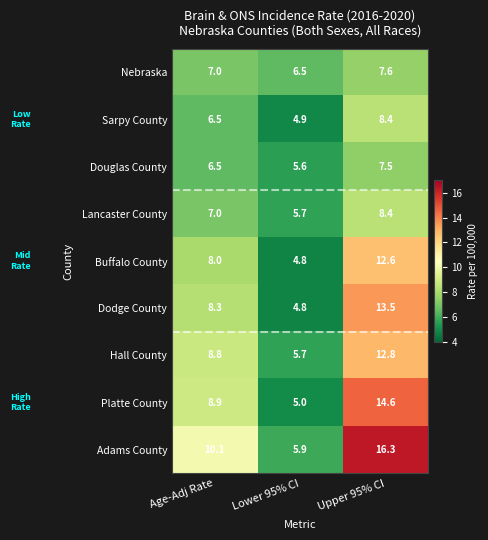

Is it true that Buffalo County equals 1.4 at Lower 95% CI?

False